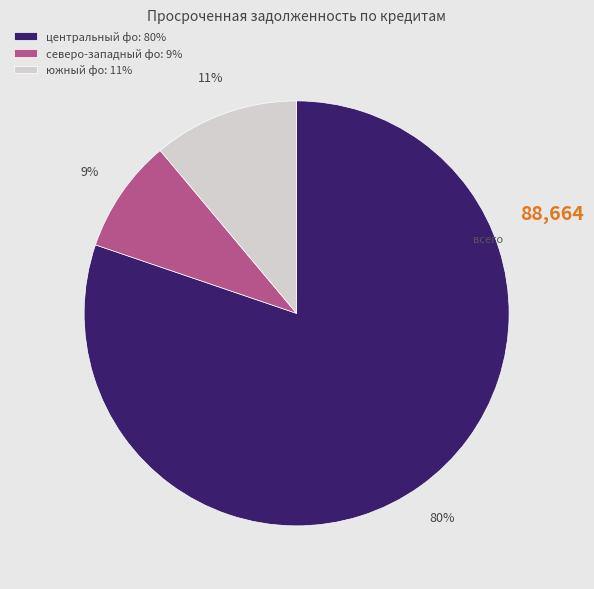

Which has a higher value, южный фо: 11% or северо-западный фо: 9%?

южный фо: 11%